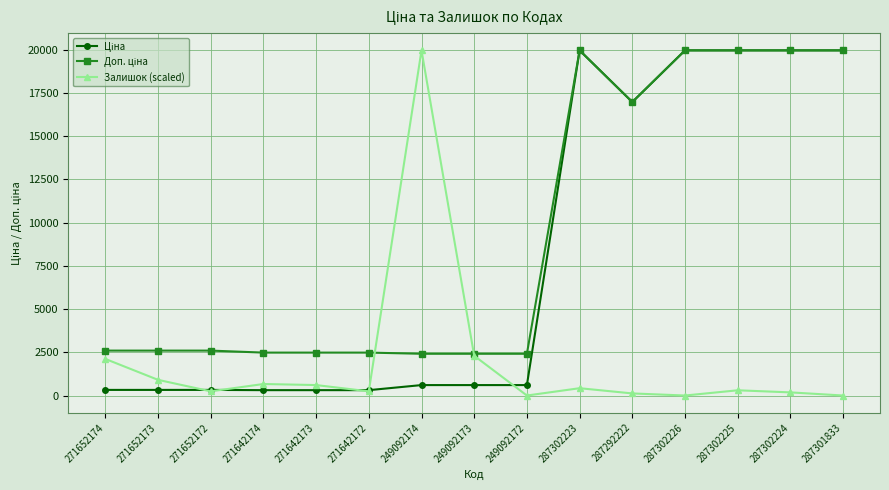

What is the spread (max minus min) of values at 287302226?

19964.2